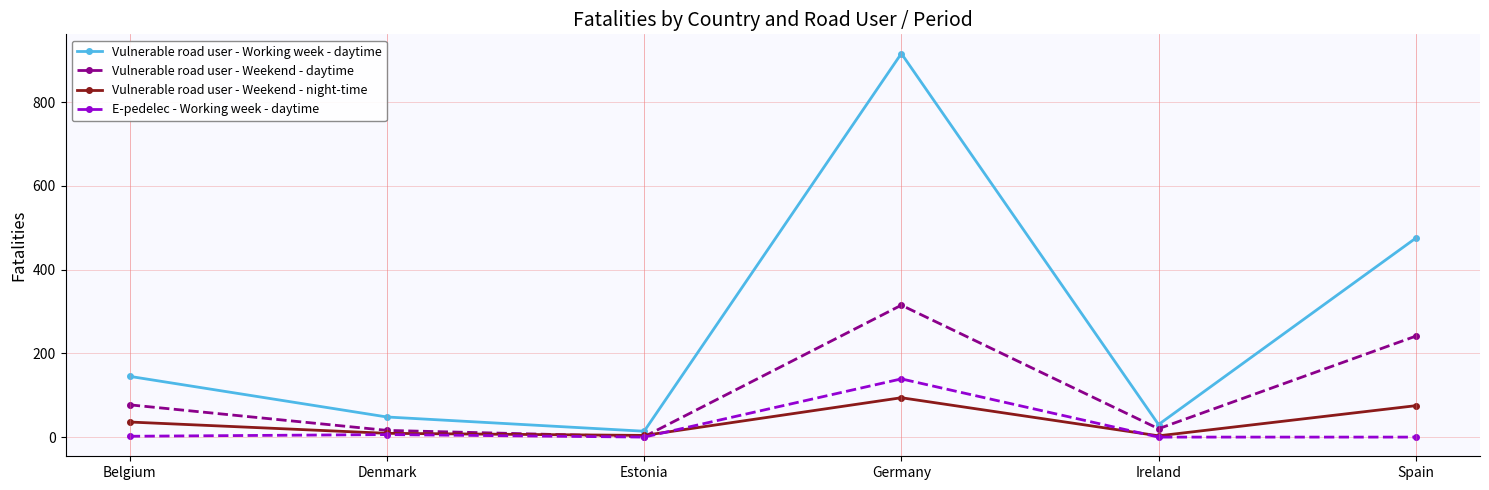

What is the label of the 2nd point from the right?

Ireland